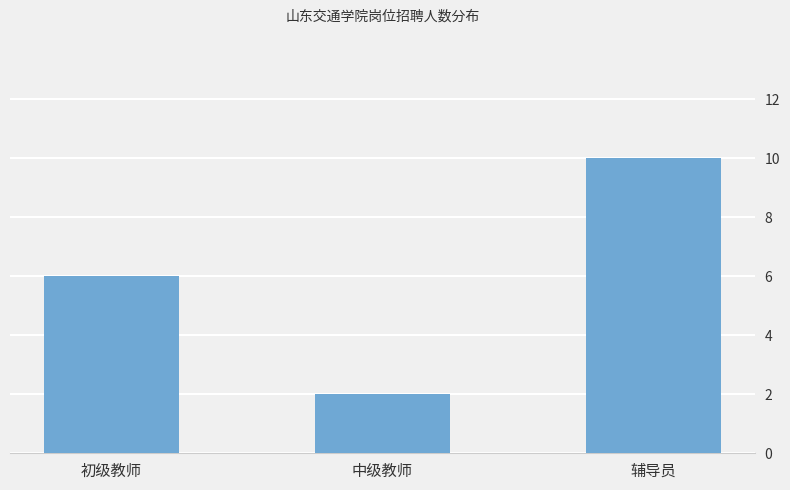

What is the approximate value at 中级教师?

2